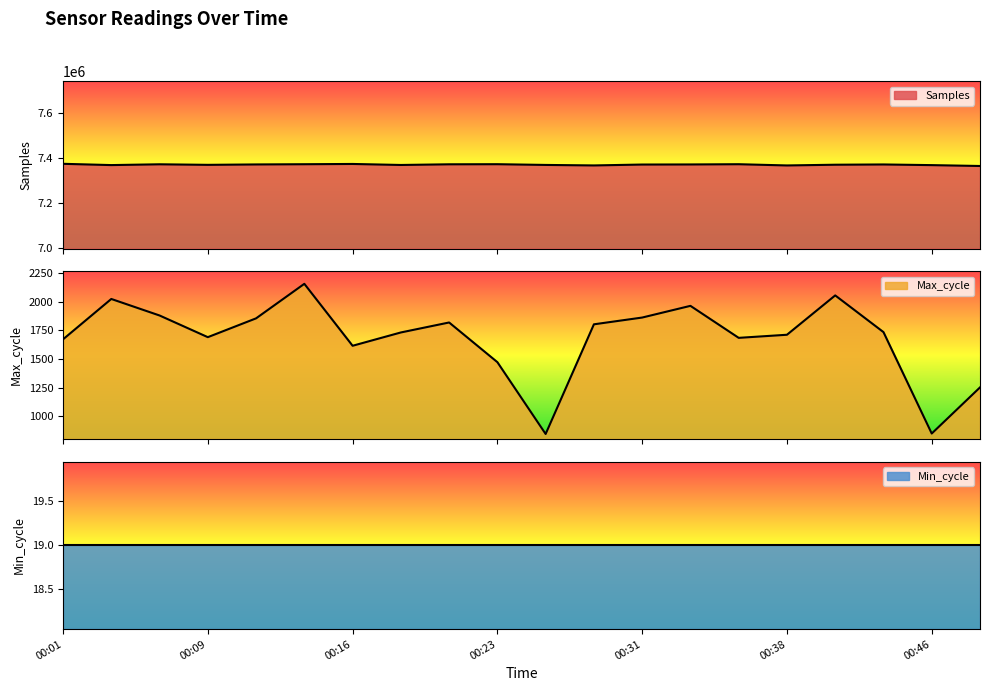

Which has a higher value, 00:01 or 00:23?

00:01